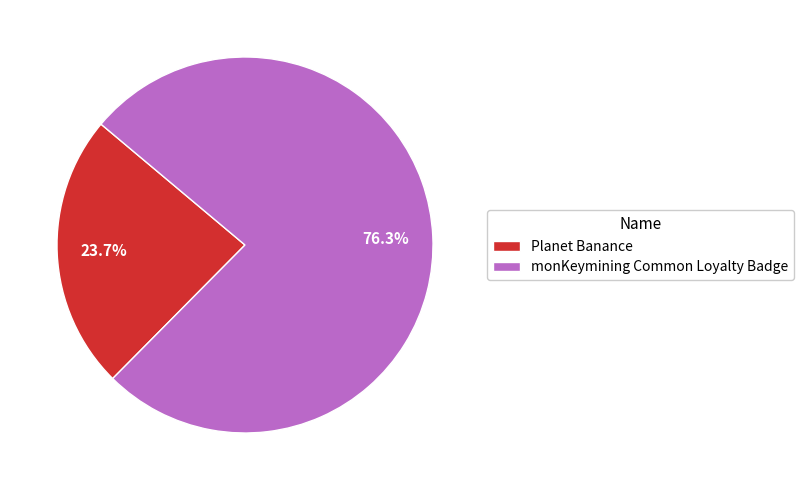

What percentage is the Planet Banance slice, to the nearest percent?

24%